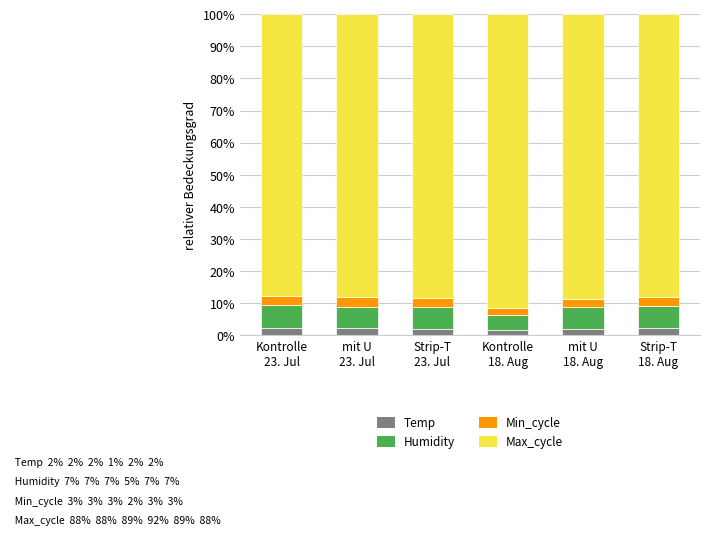

True or false: Min_cycle has a value of 4.8 at mit U
18. Aug.

False